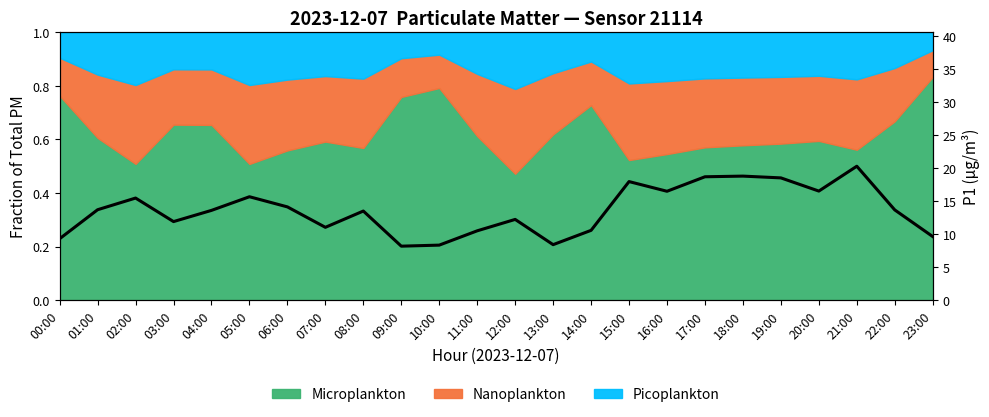

The value at 09:00 is 2.3. True or false?

False